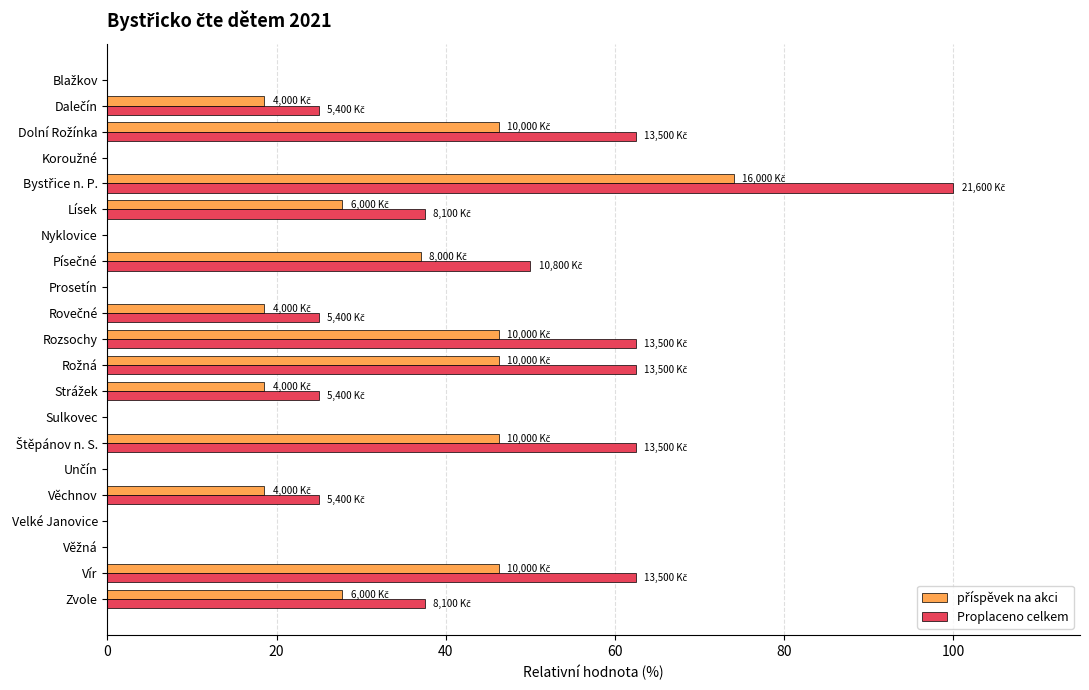

What is the highest value of the Proplaceno celkem series?

100.0